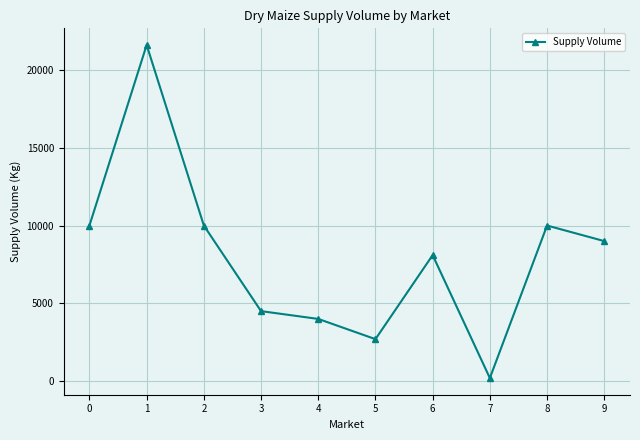

Reading left to right, what are all the values shown in this chart?

0=10000	1=21600	2=10000	3=4500	4=4000	5=2700	6=8100	7=200	8=10000	9=9000